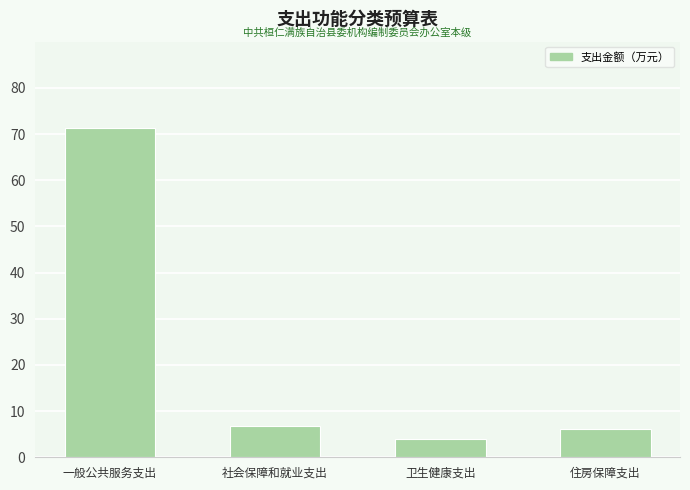

What is the value of the 3rd bar from the left?

3.9